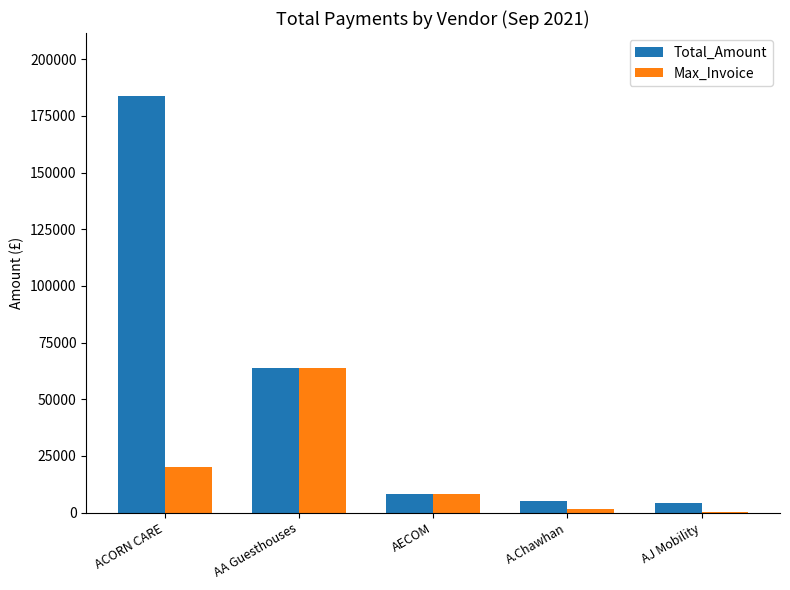

Which series has the largest total across all categories?

Total_Amount